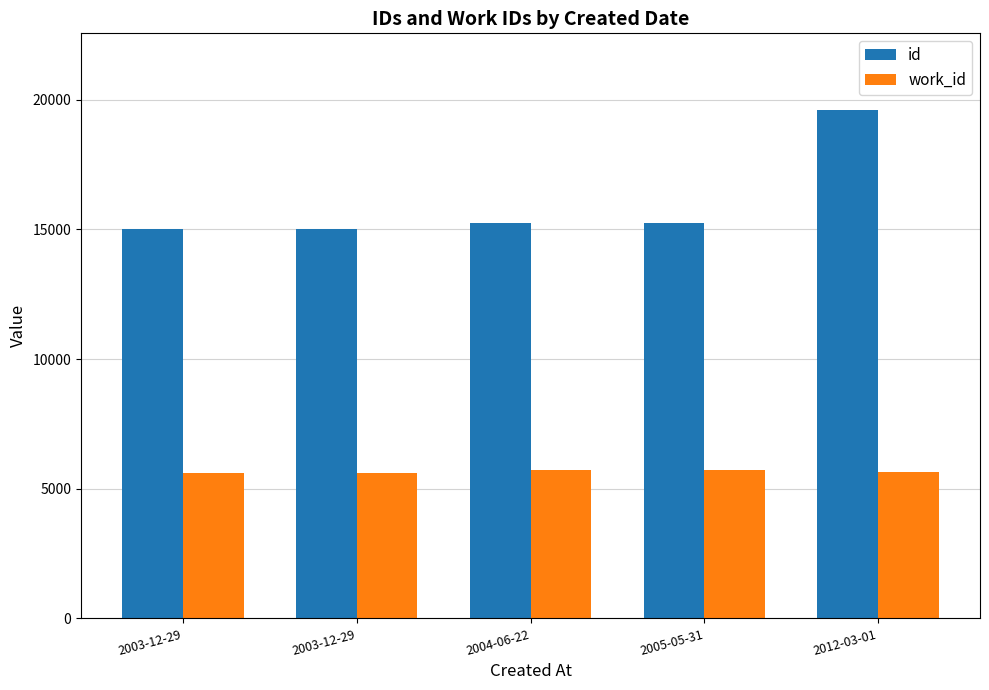

What is the difference between the maximum and minimum values in the work_id series?

112